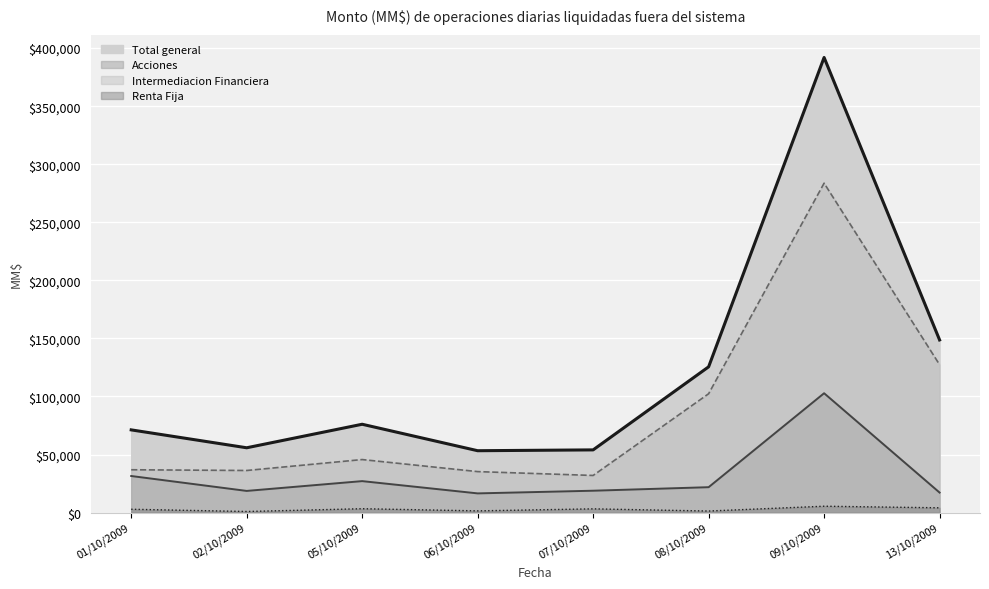

At which label is Total general closest to 195964?

13/10/2009